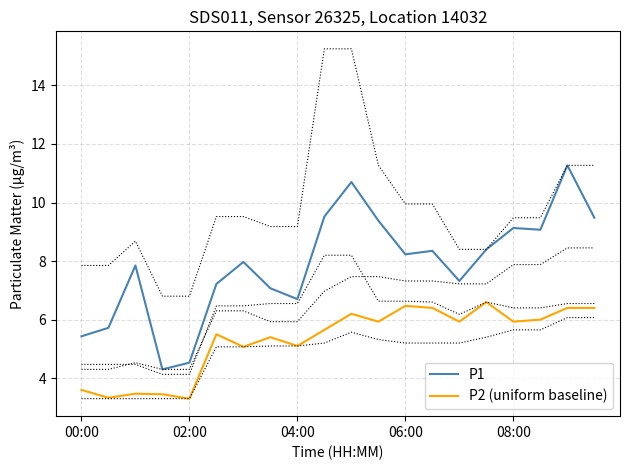

True or false: P1 and P2 (uniform baseline) cross at least once.

False